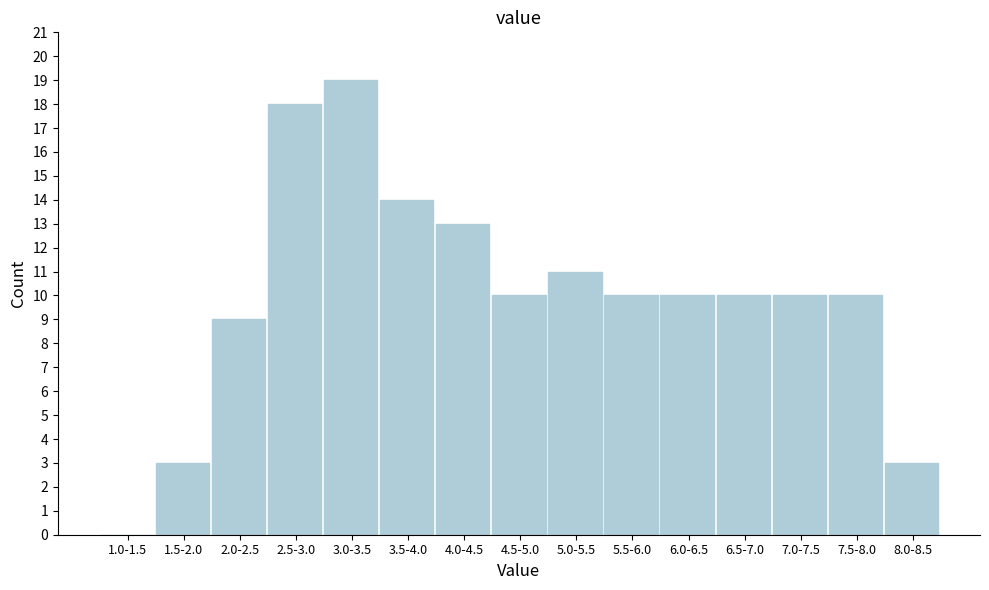

Reading left to right, extract all data points from this chart.

1.0-1.5=0	1.5-2.0=3	2.0-2.5=9	2.5-3.0=18	3.0-3.5=19	3.5-4.0=14	4.0-4.5=13	4.5-5.0=10	5.0-5.5=11	5.5-6.0=10	6.0-6.5=10	6.5-7.0=10	7.0-7.5=10	7.5-8.0=10	8.0-8.5=3